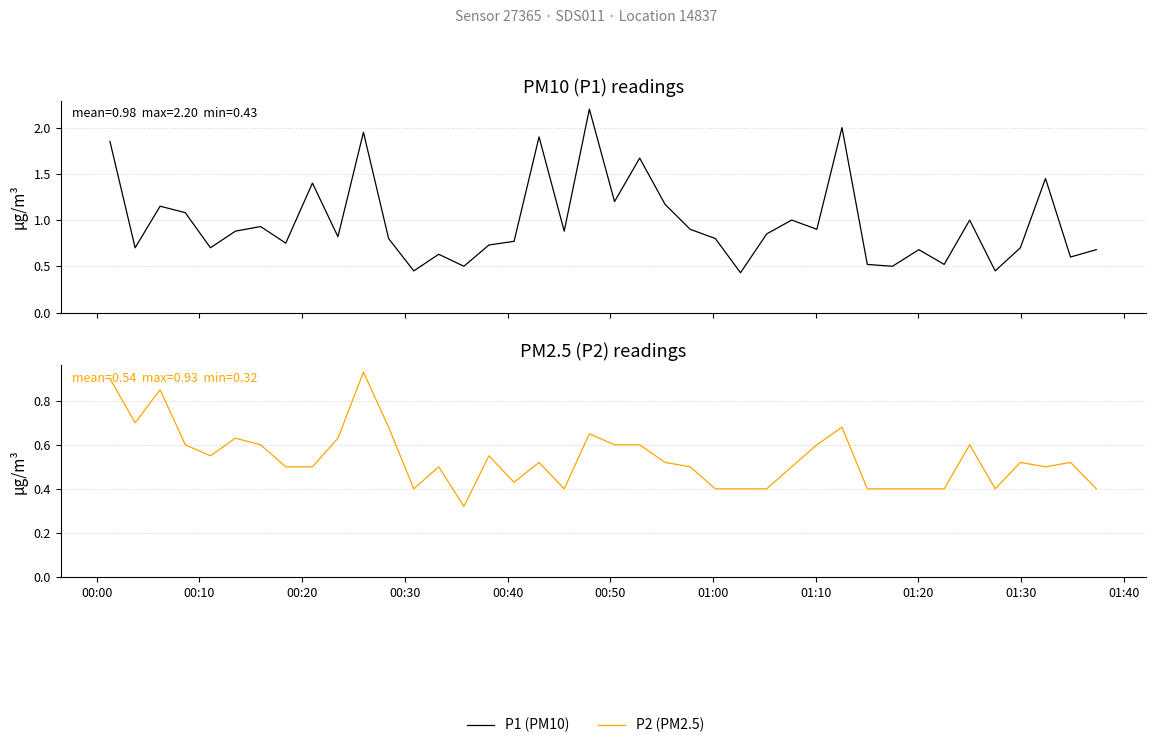

Is the value of P1 (PM10) at 29 greater than the value of P2 (PM2.5) at 39?

Yes